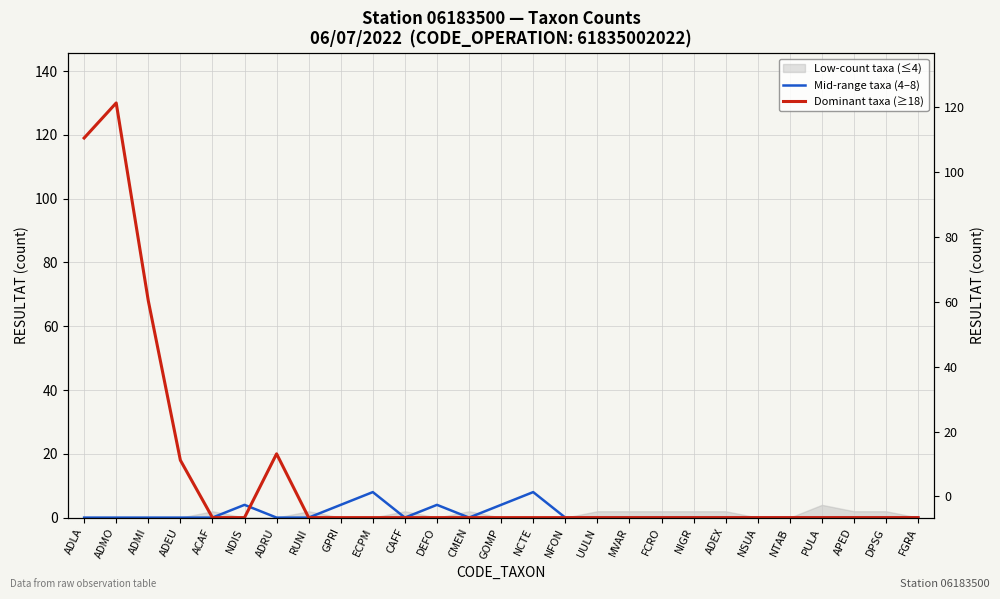

What is the greatest value displayed?

130